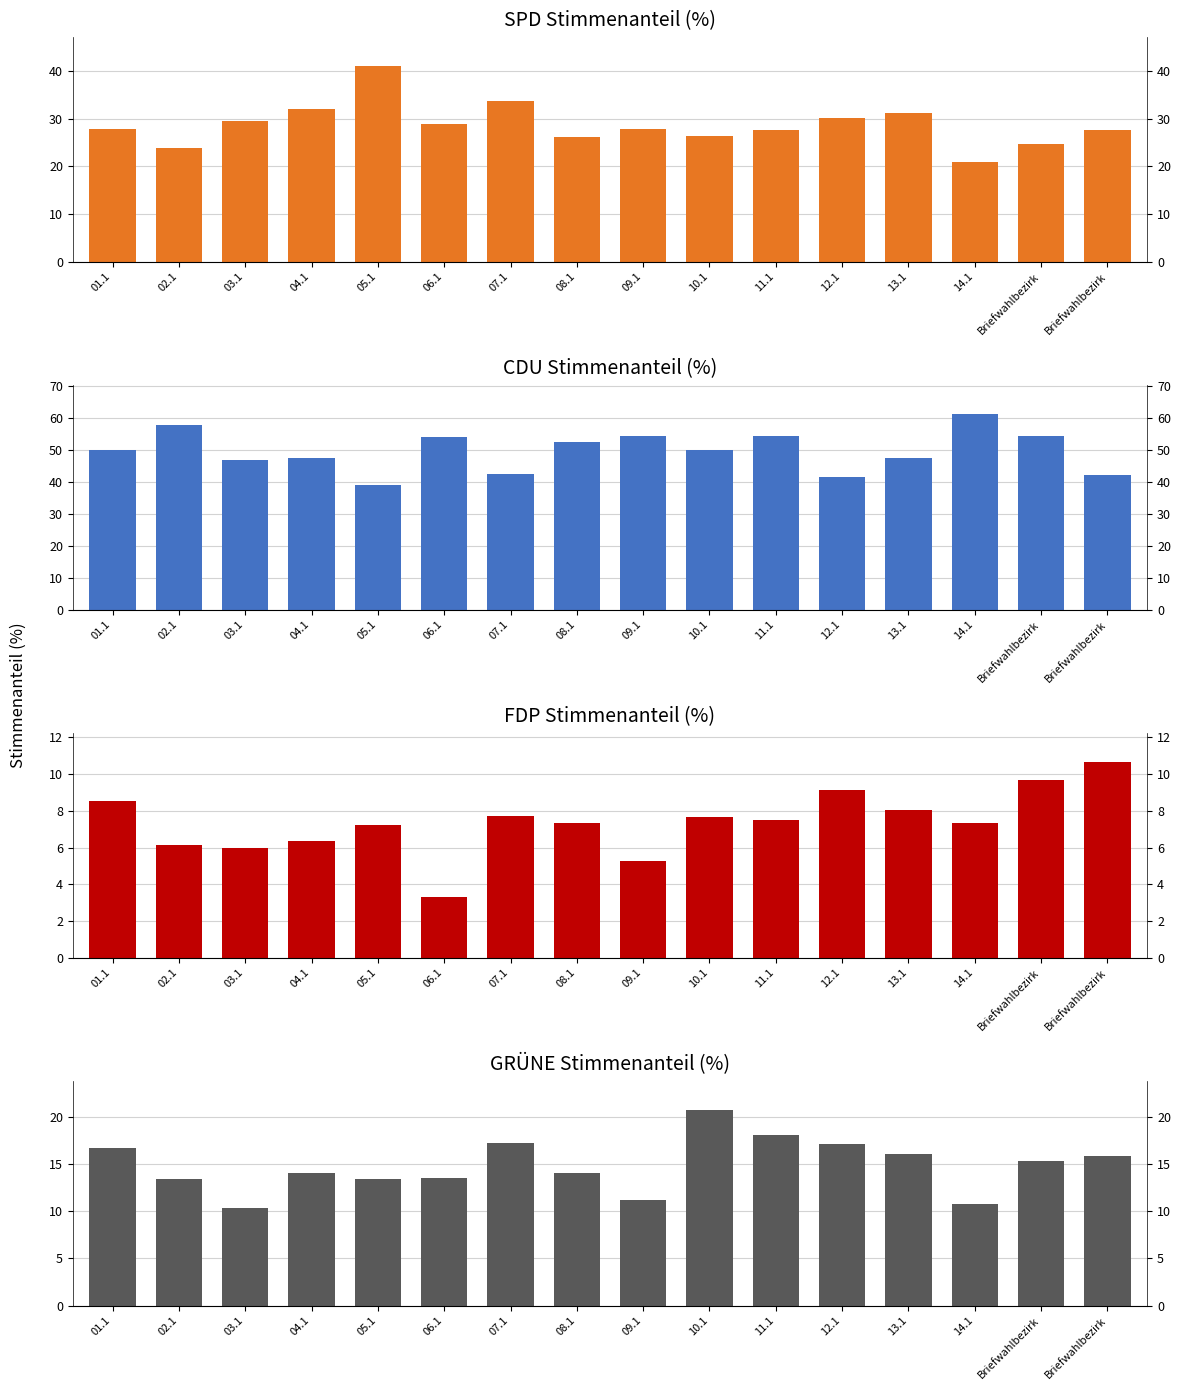

At which label does FDP % reach its peak?

Briefwahlbezirk